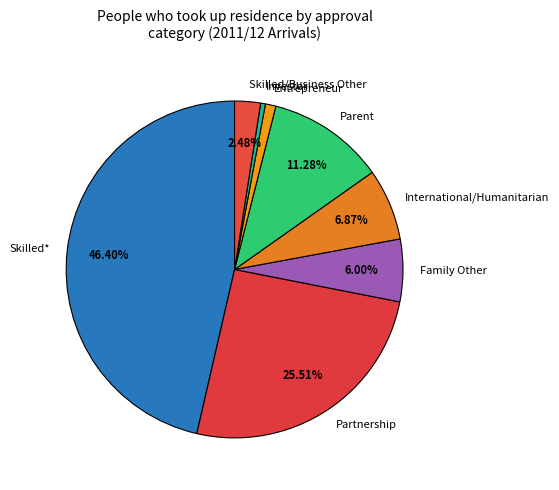

Is Skilled/Business Other the majority of the pie?

No